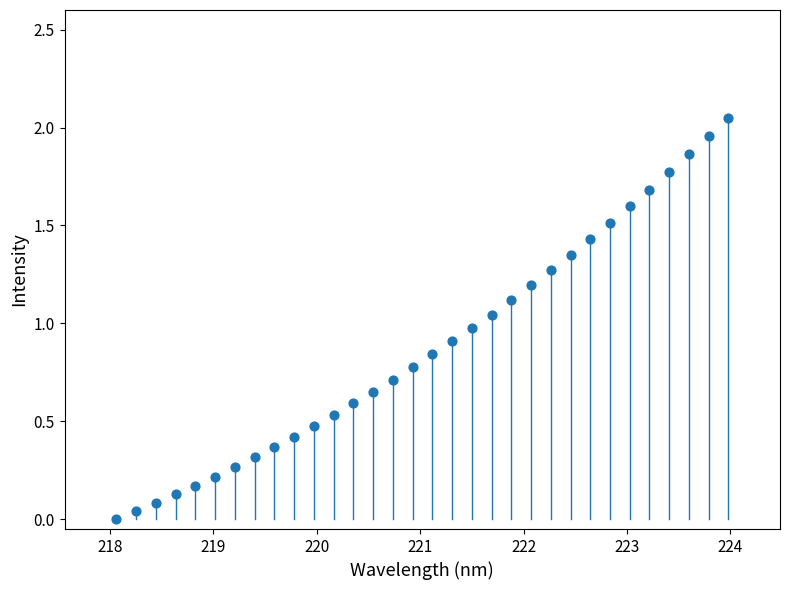

What is the range of X values (max minus min)?

5.9